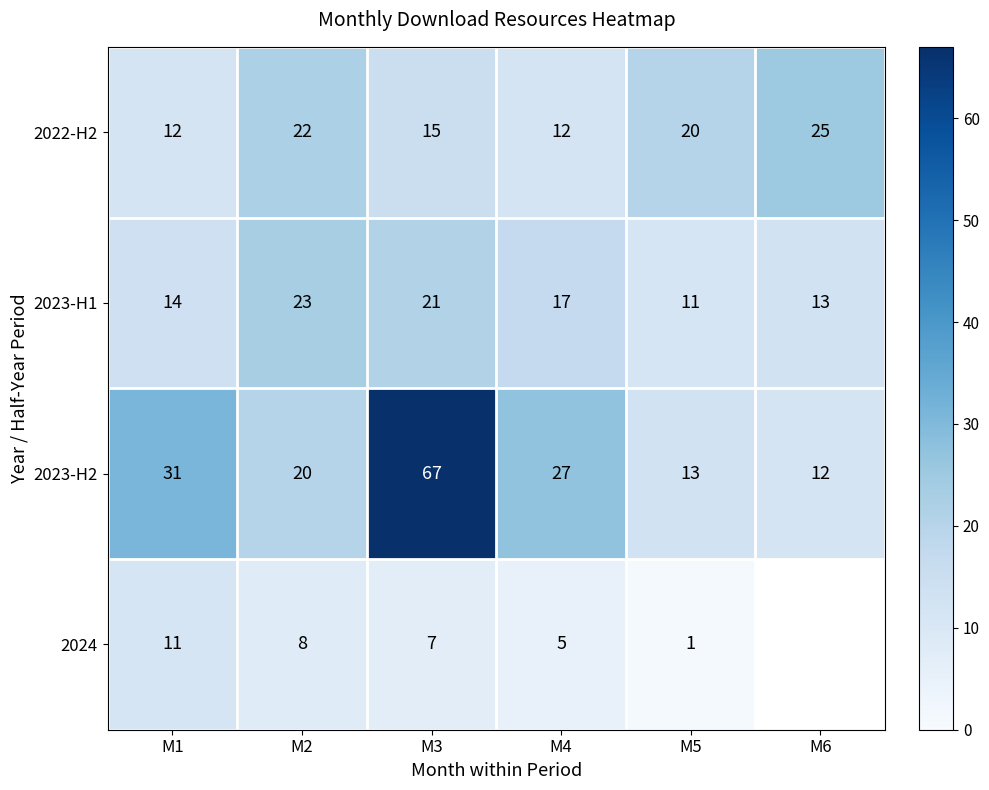

Count the number of data series in this chart.

4